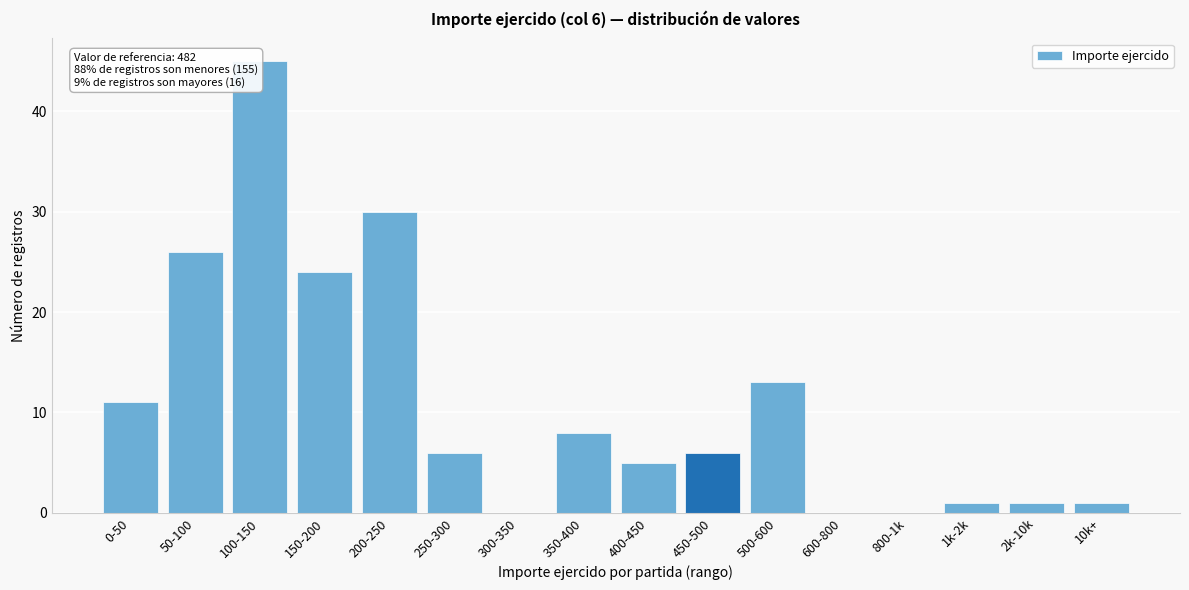

Reading left to right, list all the values displayed in this chart.

0-50=11	50-100=26	100-150=45	150-200=24	200-250=30	250-300=6	300-350=0	350-400=8	400-450=5	450-500=6	500-600=13	600-800=0	800-1k=0	1k-2k=1	2k-10k=1	10k+=1